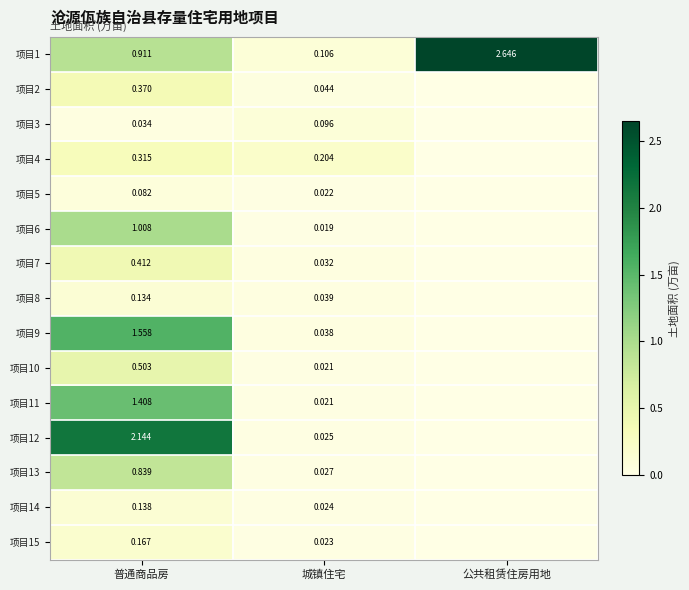

Is the value of 项目2 at 城镇住宅 greater than the value of 项目9 at 普通商品房?

No